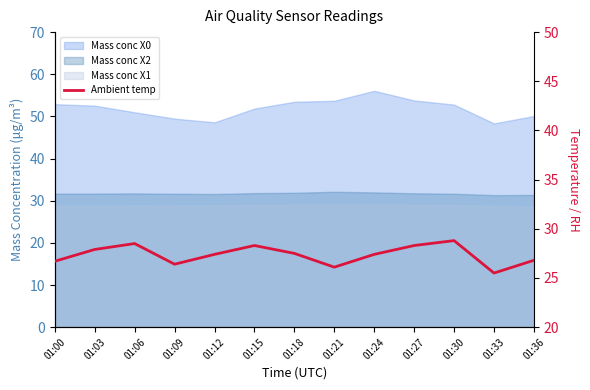

Which category has the lowest value across all series?

01:33